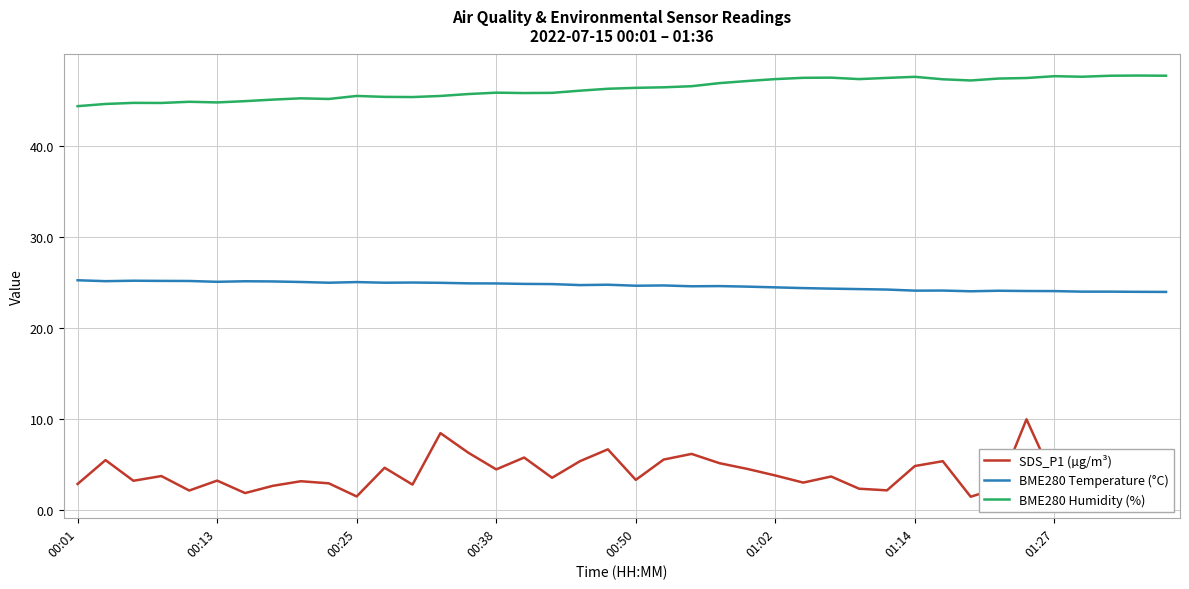

Does the chart have visible grid lines?

Yes